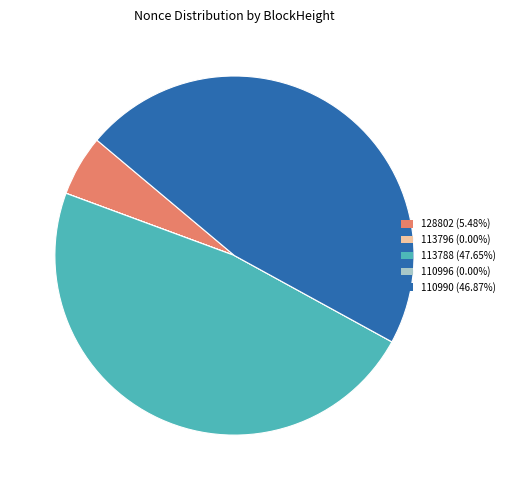

Do 110990 (46.87%) and 113788 (47.65%) together represent more than half of the pie?

Yes